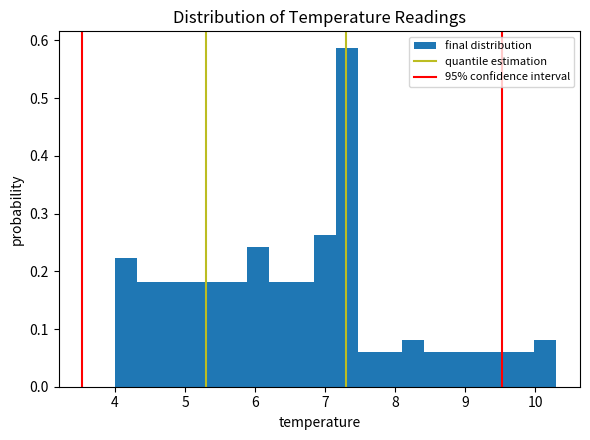

Read against the x-axis, roughly where is the centre of the tallest bar?

7.3